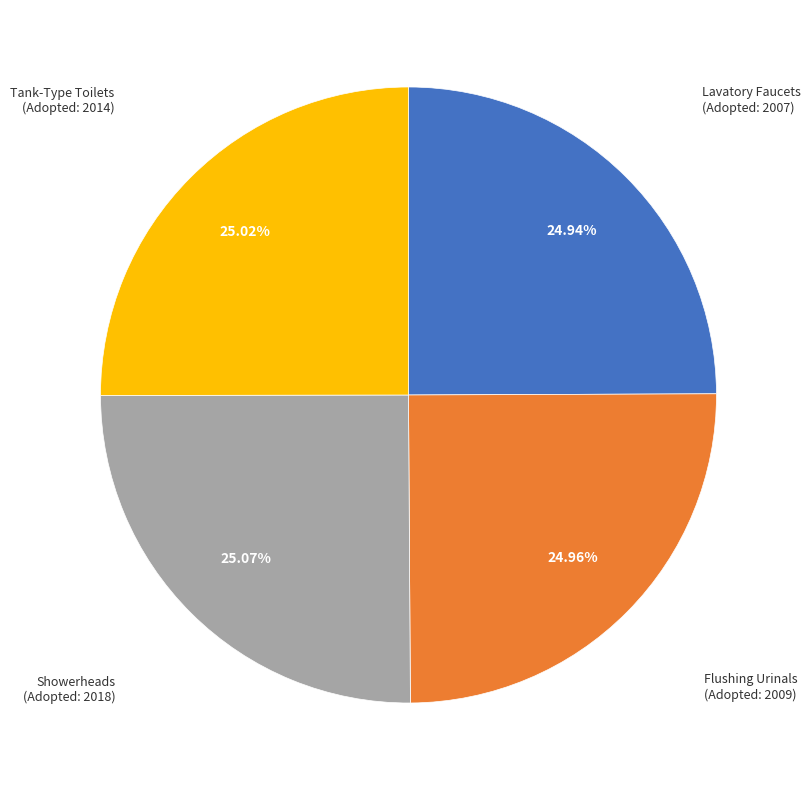

Count the number of slices in the pie.

4